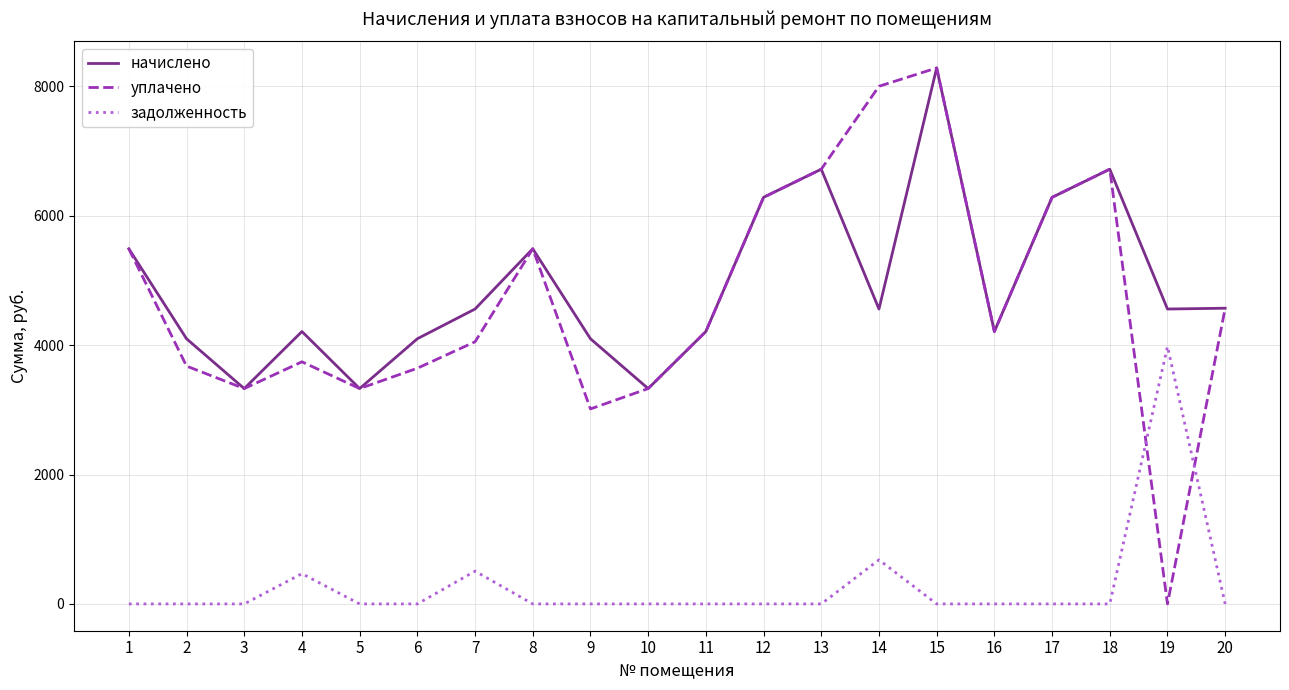

At which category does уплачено reach its first local peak?

4